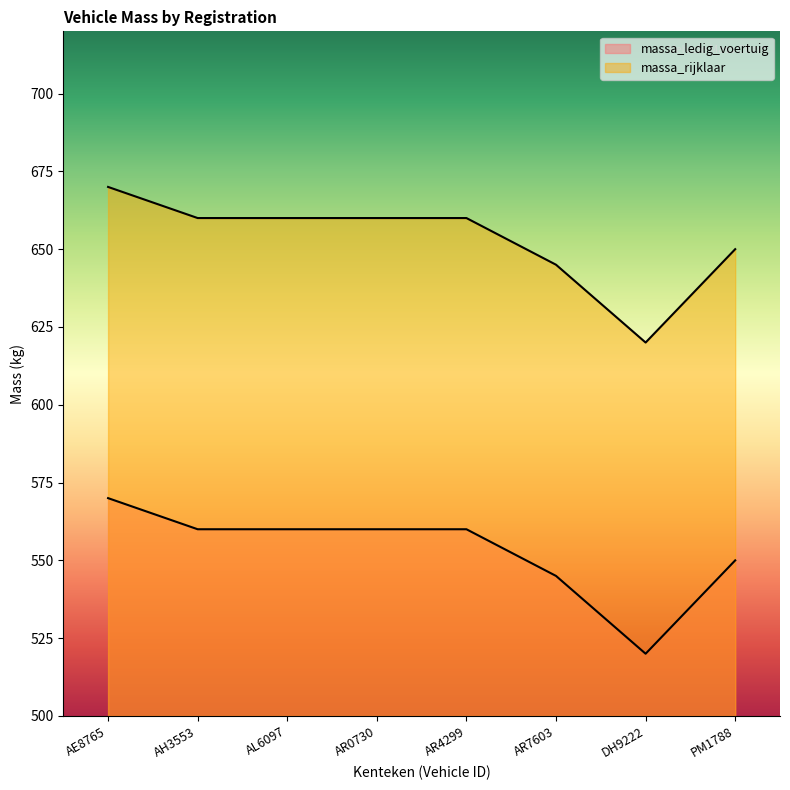

What is the sum of all massa_ledig_voertuig values?

4425